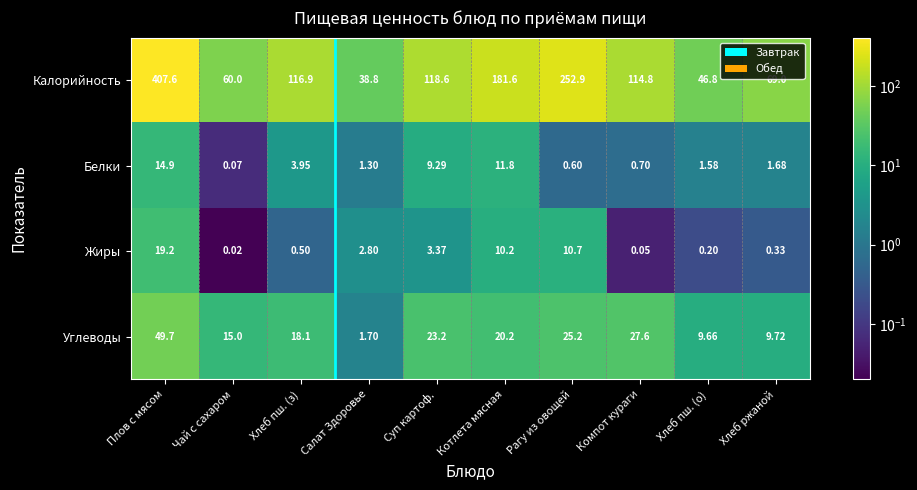

At which category is the sum across all series the highest?

Плов с мясом